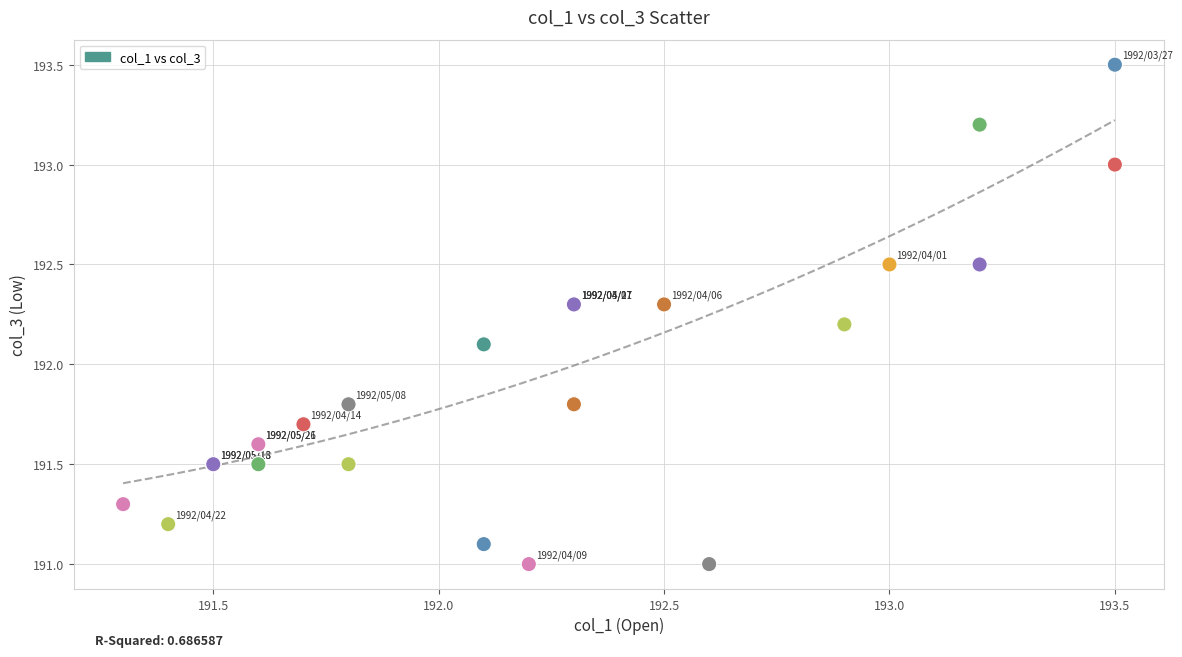

What Y value in the scatter plot is closest to 192?

192.1